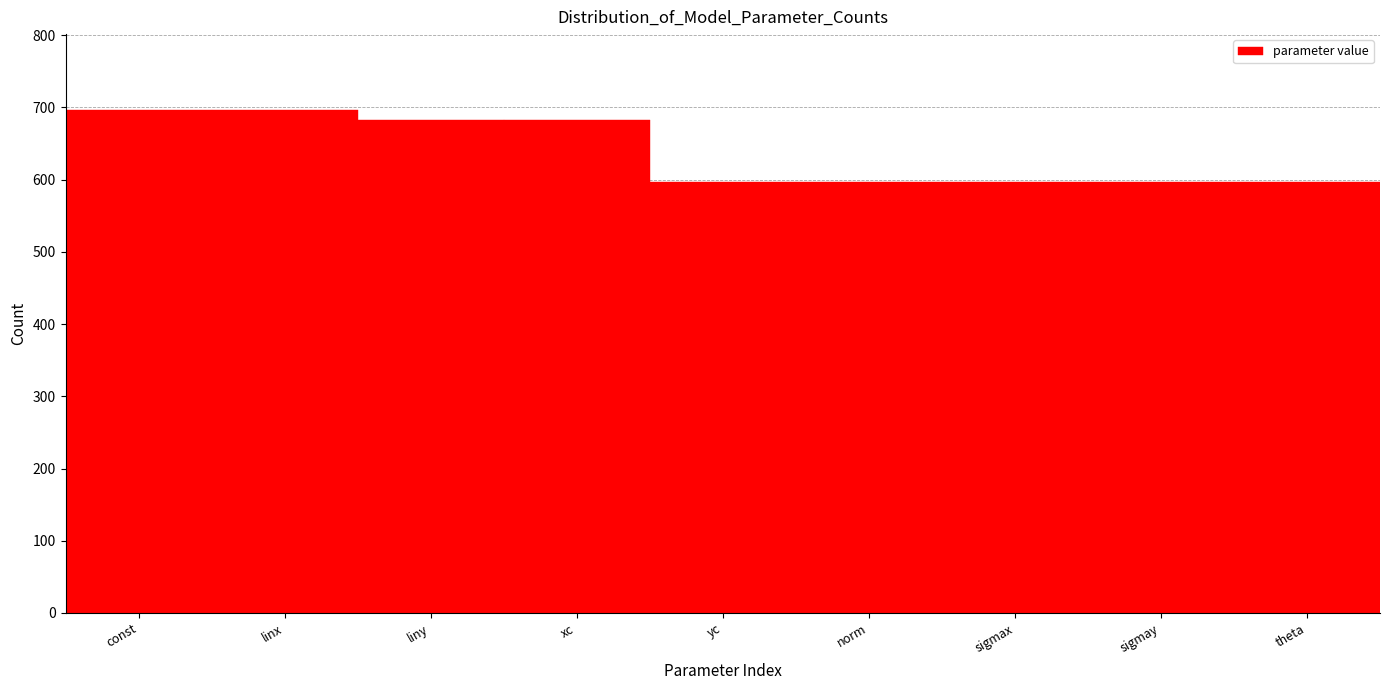

Reading left to right, extract all data points from this chart.

697	697	682	682	597	597	597	597	597